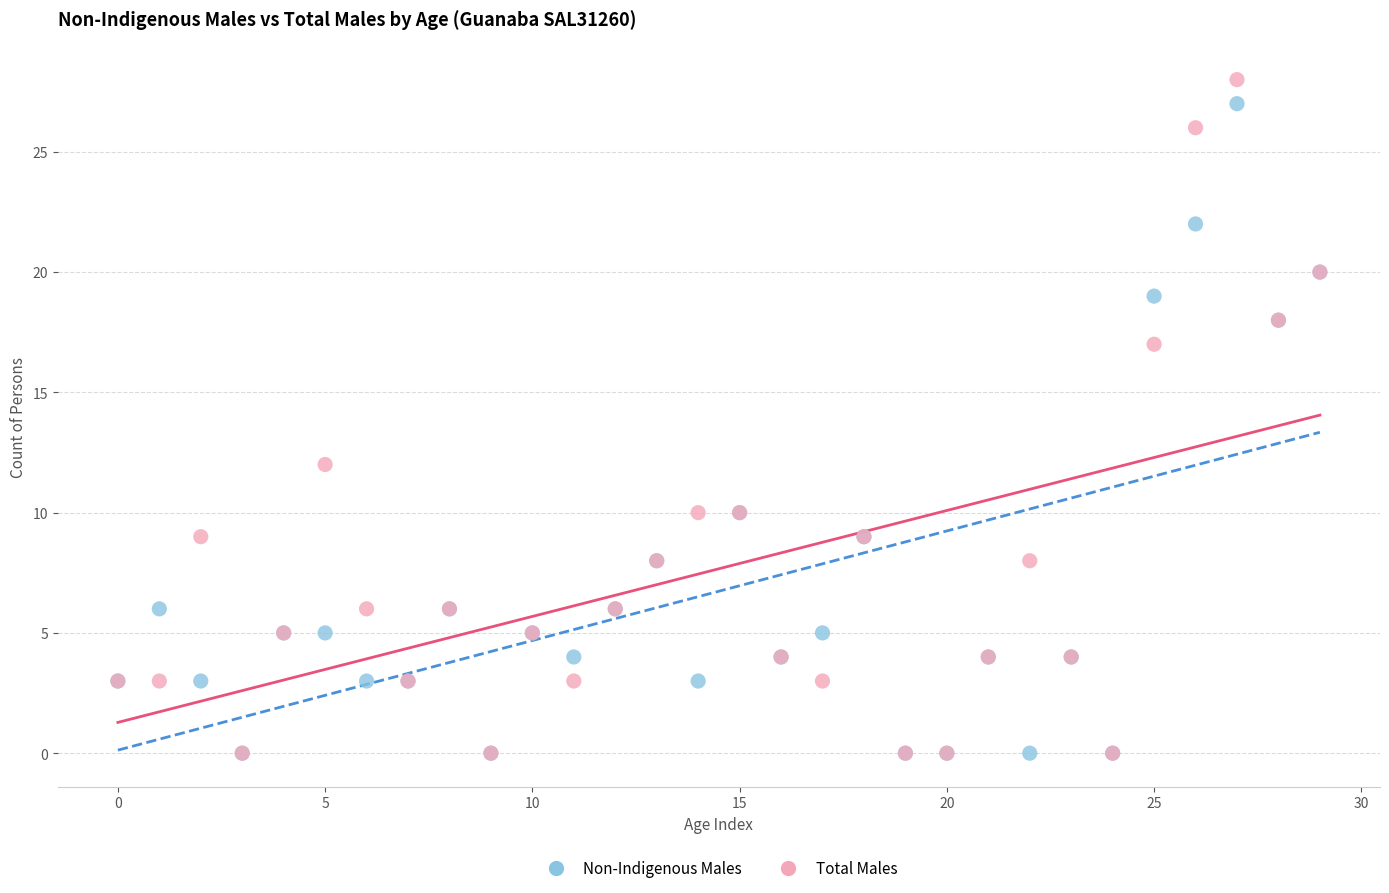

In the Non-Indigenous Males series, what Y value is closest to 13?

10